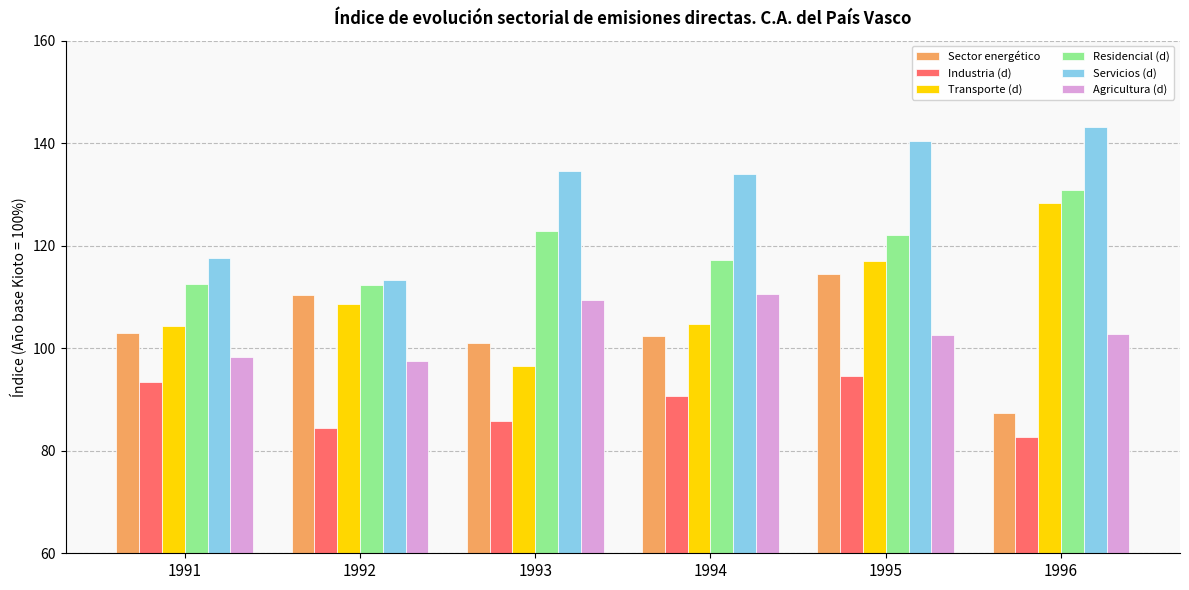

What is the maximum value for Servicios (d)?

143.1